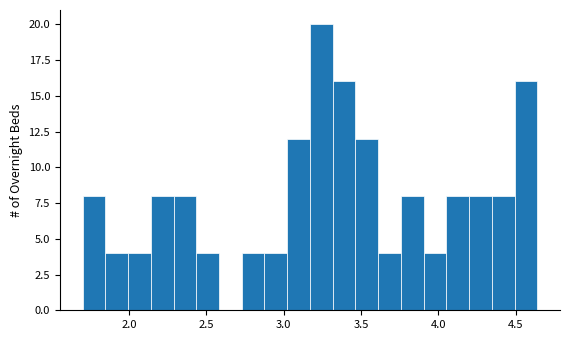

Read against the x-axis, roughly where is the centre of the tallest bar?

3.25